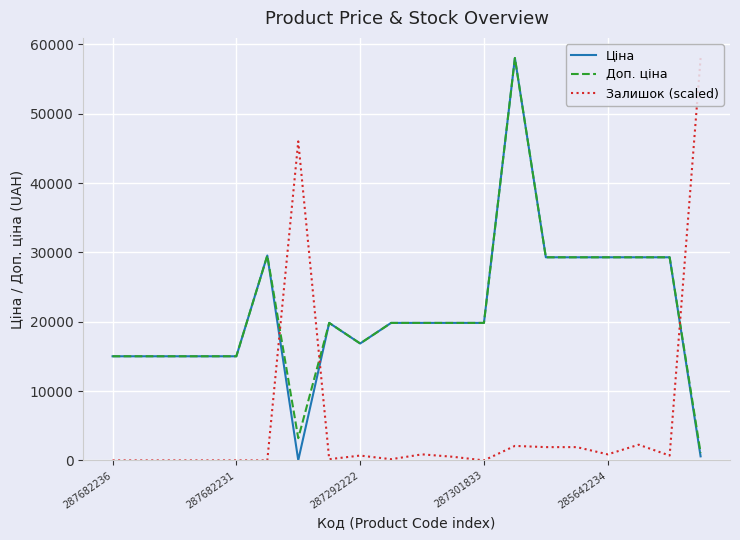

What is the greatest value displayed?

58037.0